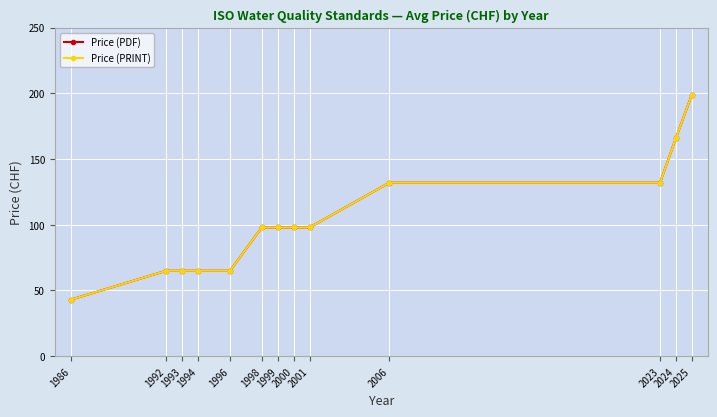

Reading left to right, what are all the values shown in this chart?

Price (PDF): 43	65	65	65	65	98	98	98	98	132	132	166	199
Price (PRINT): 43	65	65	65	65	98	98	98	98	132	132	166	199